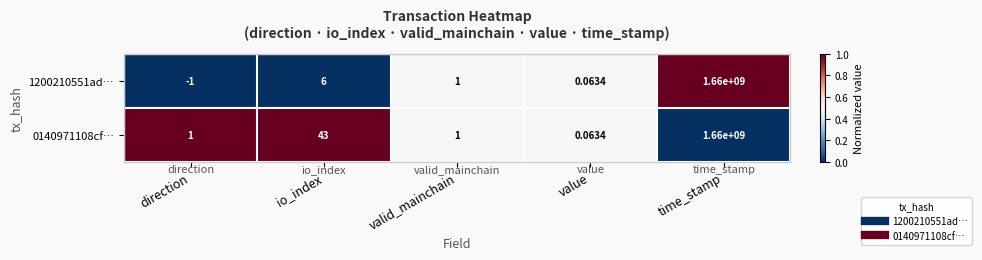

List the labels in order of 1200210551ad… value, smallest first.

direction, value, valid_mainchain, io_index, time_stamp